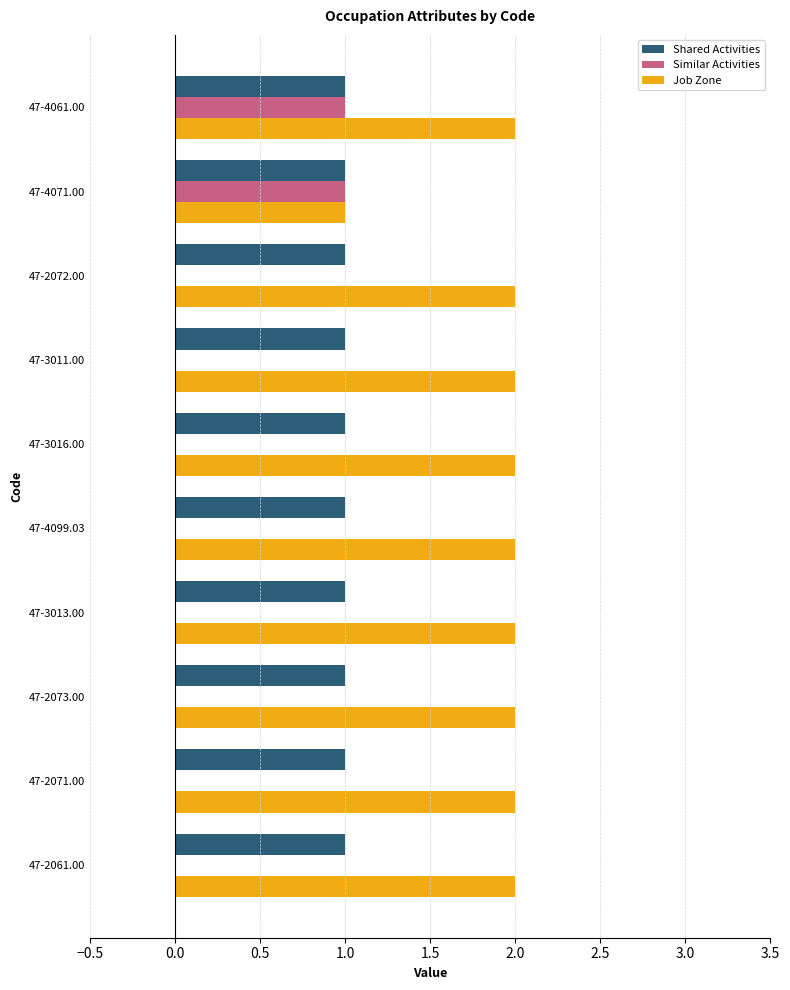

What is the average value of the Job Zone series?

2